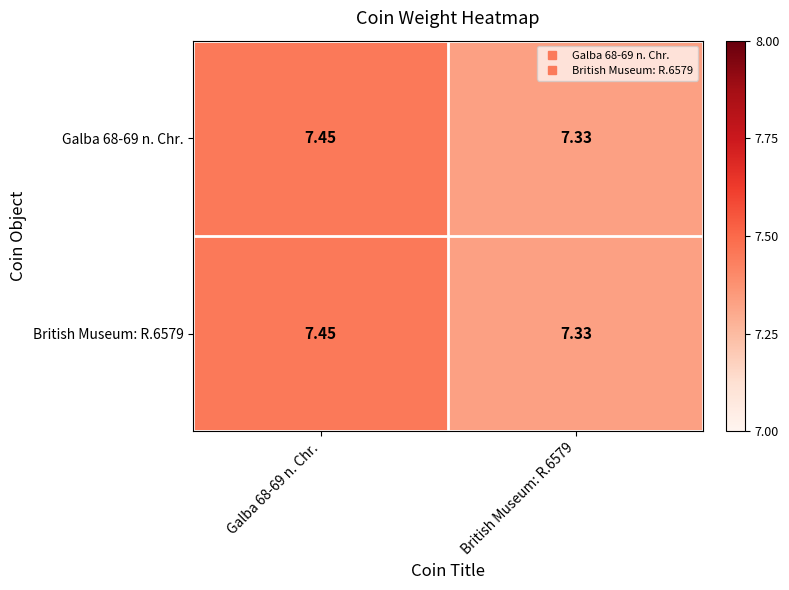

Between Galba 68-69 n. Chr. and British Museum: R.6579, which series saw the biggest shift?

Galba 68-69 n. Chr.